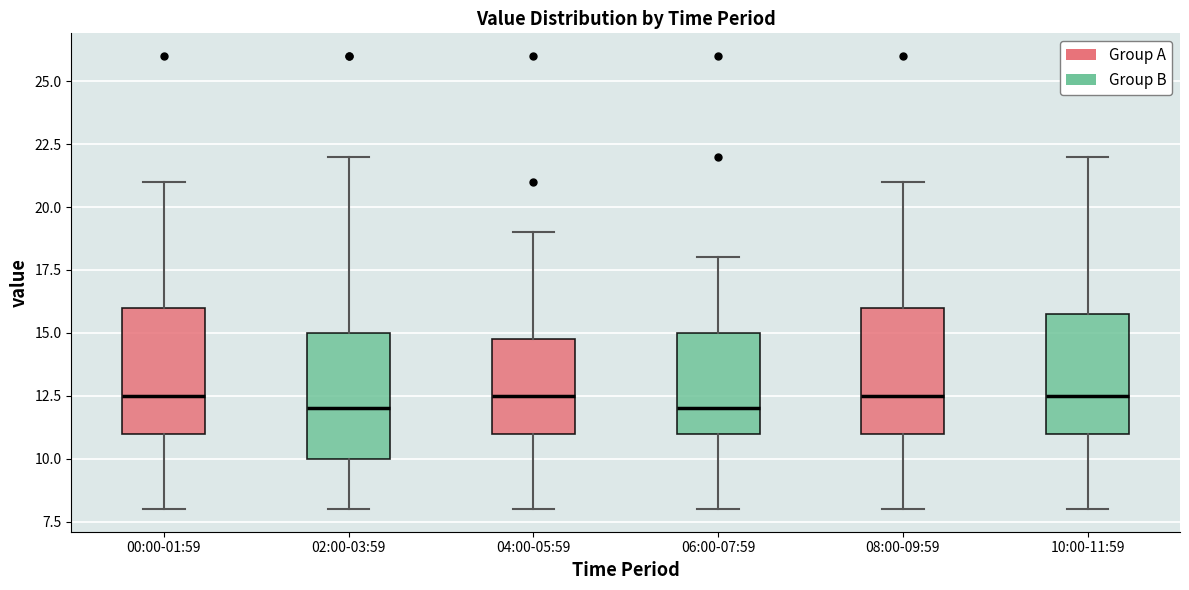

Reading left to right, read every box against the y-axis: the position of its median line, the range the box covers, and the ends of its whiskers. The values are not printed on the chart, so give them approximately, as read against the axis.

00:00-01:59: median 12.5, box 11.0 to 16.0, whiskers 8.0 to 21.0
02:00-03:59: median 12.0, box 10.0 to 15.0, whiskers 8.0 to 22.0
04:00-05:59: median 12.5, box 11.0 to 15.0, whiskers 8.0 to 19.0
06:00-07:59: median 12.0, box 11.0 to 15.0, whiskers 8.0 to 18.0
08:00-09:59: median 12.5, box 11.0 to 16.0, whiskers 8.0 to 21.0
10:00-11:59: median 12.5, box 11.0 to 16.0, whiskers 8.0 to 22.0